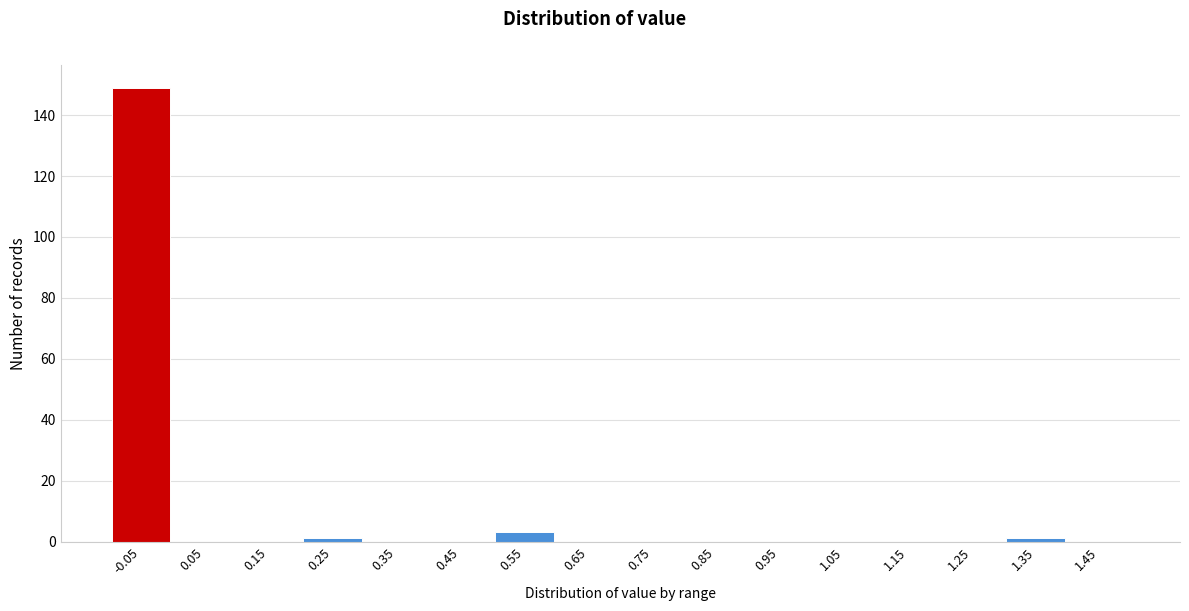

Reading left to right, extract all data points from this chart.

-0.05=149	0.05=0	0.15=0	0.25=1	0.35=0	0.45=0	0.55=3	0.65=0	0.75=0	0.85=0	0.95=0	1.05=0	1.15=0	1.25=0	1.35=1	1.45=0